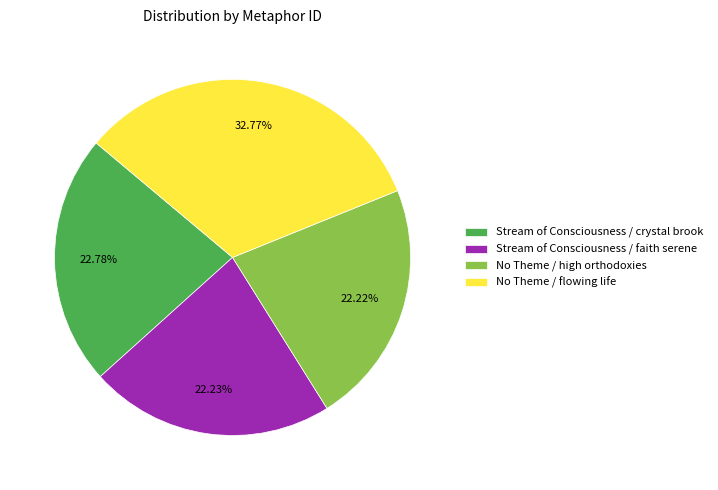

What percentage is the No Theme / flowing life slice, to the nearest percent?

33%